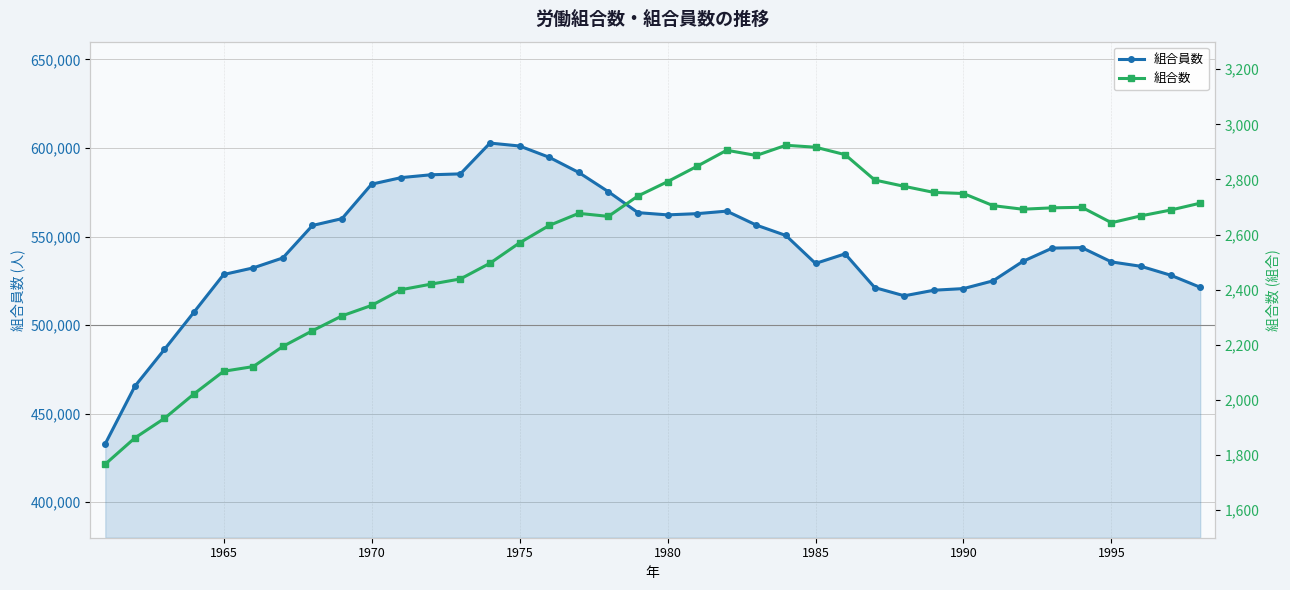

In 組合数, how many points are higher than both neighbors (excluding endpoints)?

4